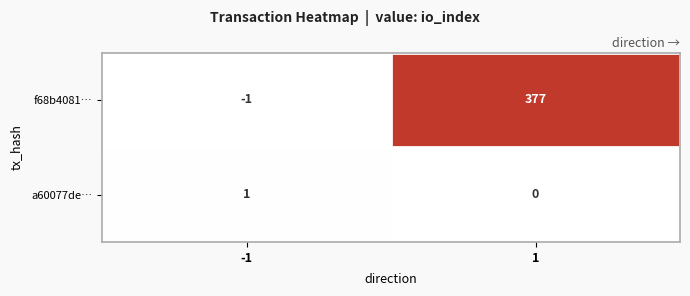

Is it true that f68b4081… equals 377 at 1?

True